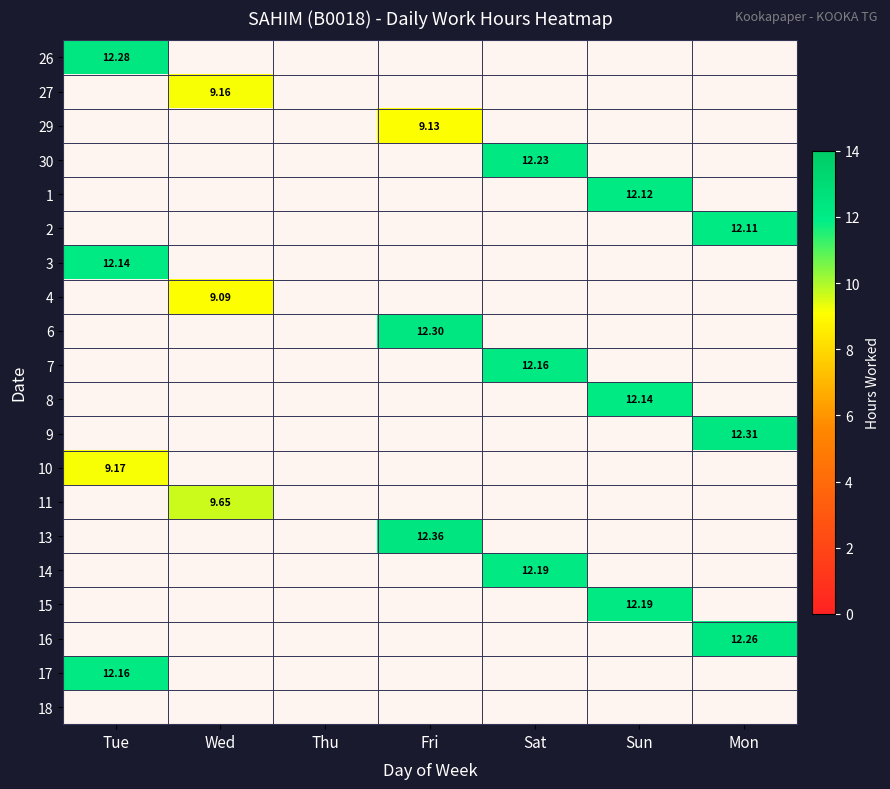

Is the value of 27 at Thu greater than the value of 8 at Fri?

No